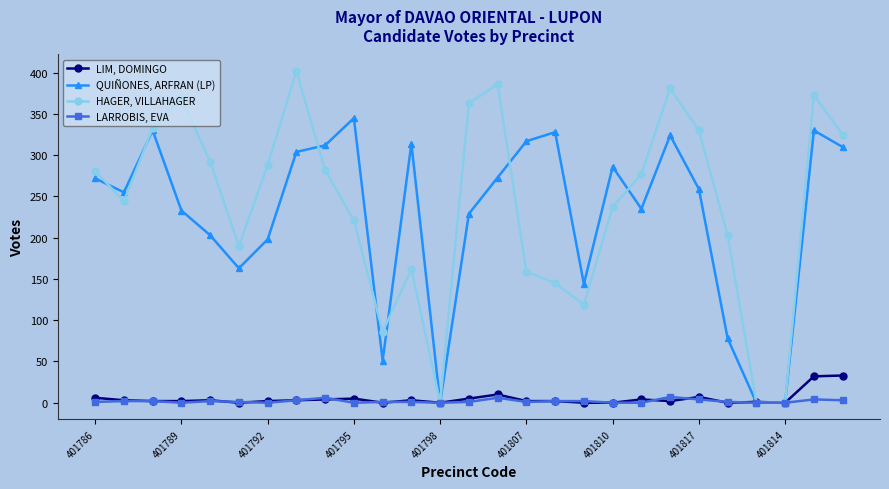

At how many categories does at least one series exceed 99?

23